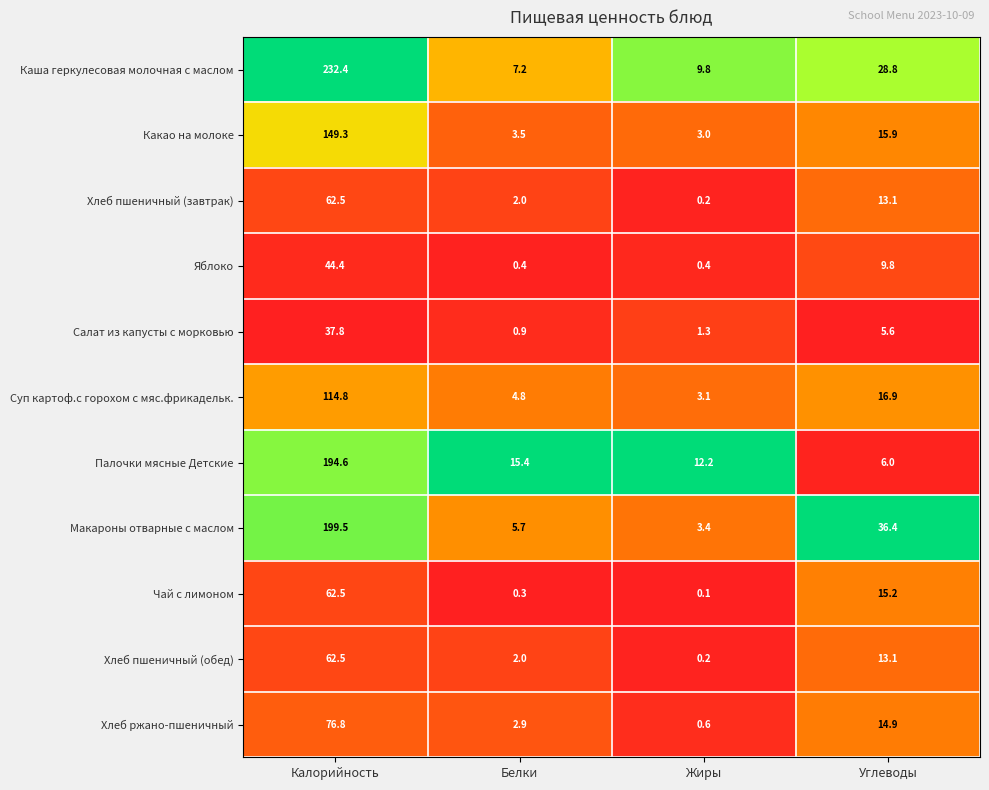

What is the lowest value of the Яблоко series?

0.4